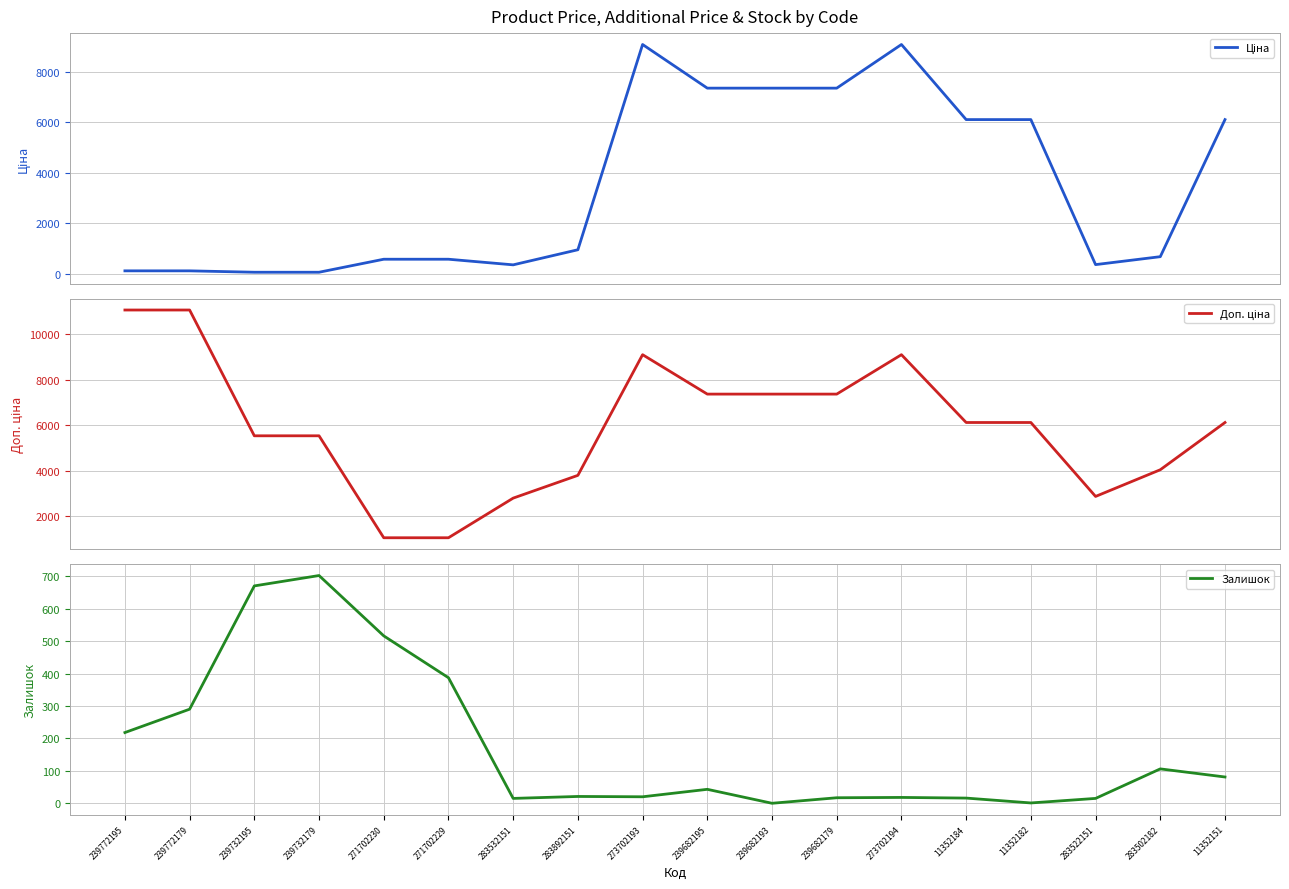

What is the value of the Доп. ціна point at the 10th from the left?

7360.2